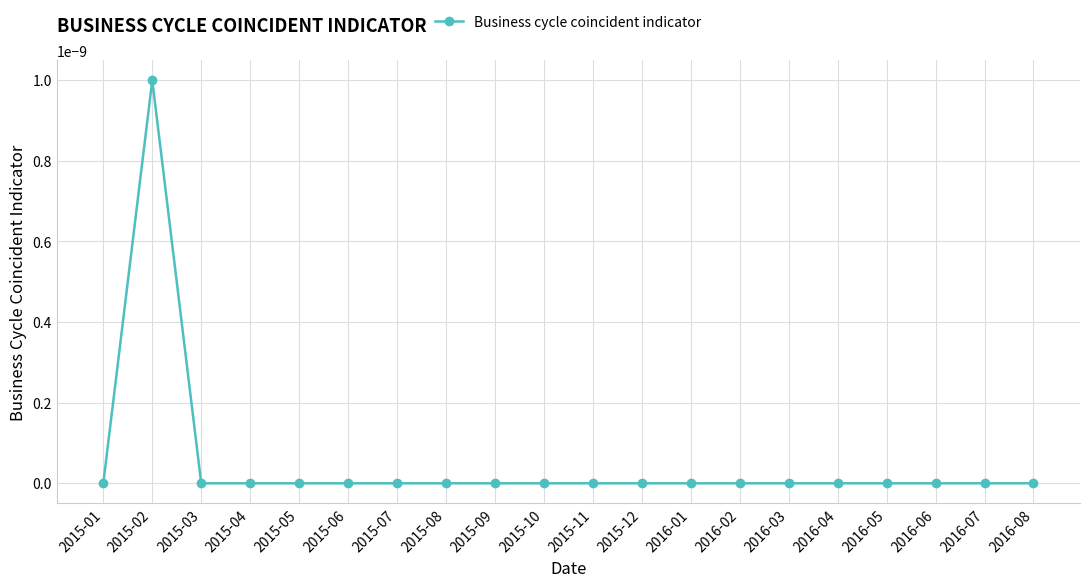

The value at 2016-04 is 0.0. True or false?

True